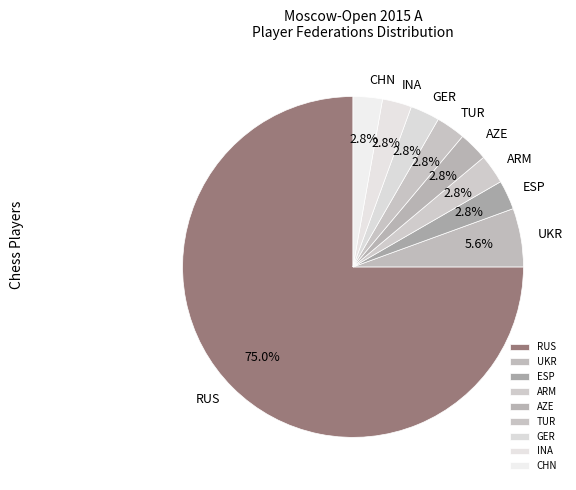

Does GER represent more than half of the total?

No